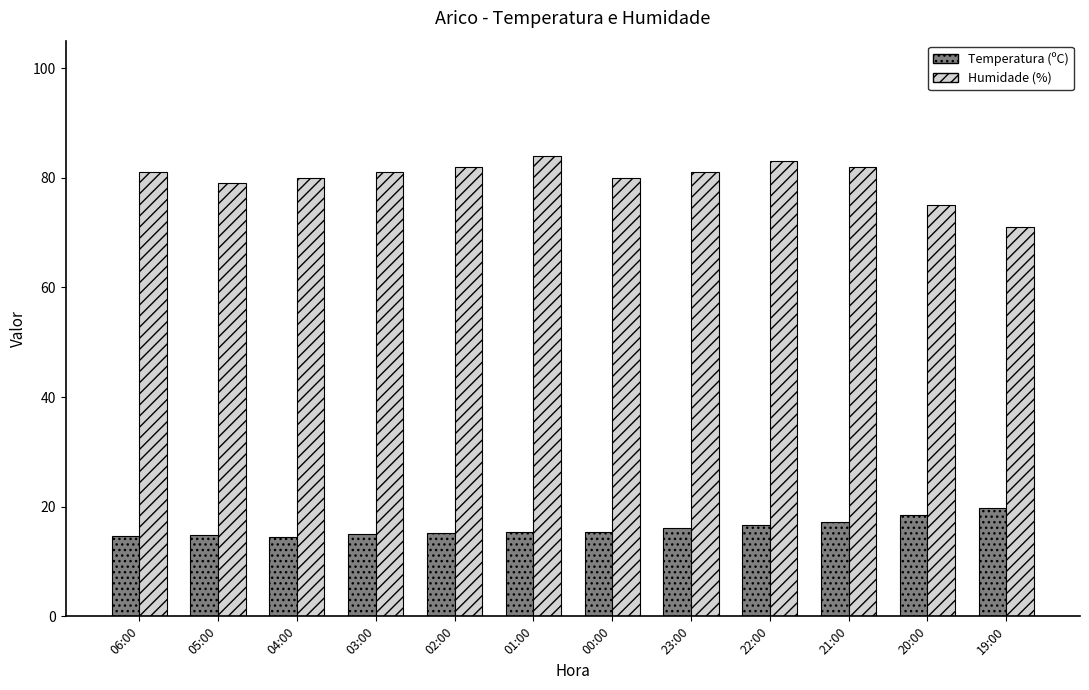

What value does the Humidade (%) series have at 06:00?

81.0